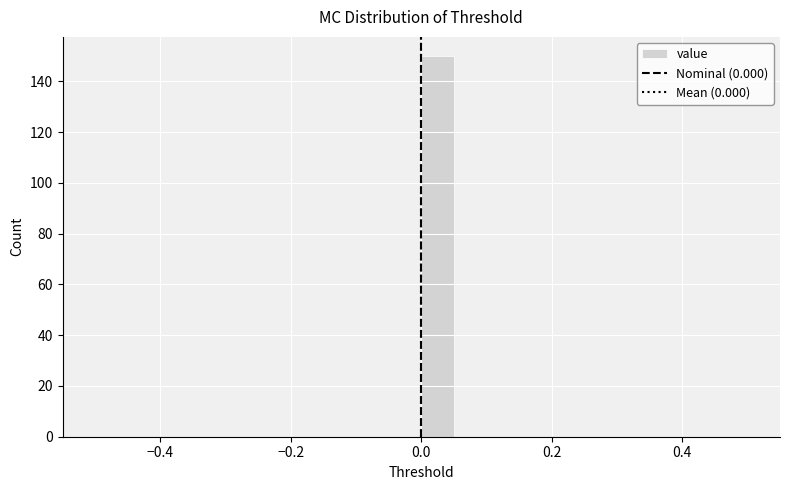

Read against the x-axis, roughly where is the centre of the tallest bar?

0.02